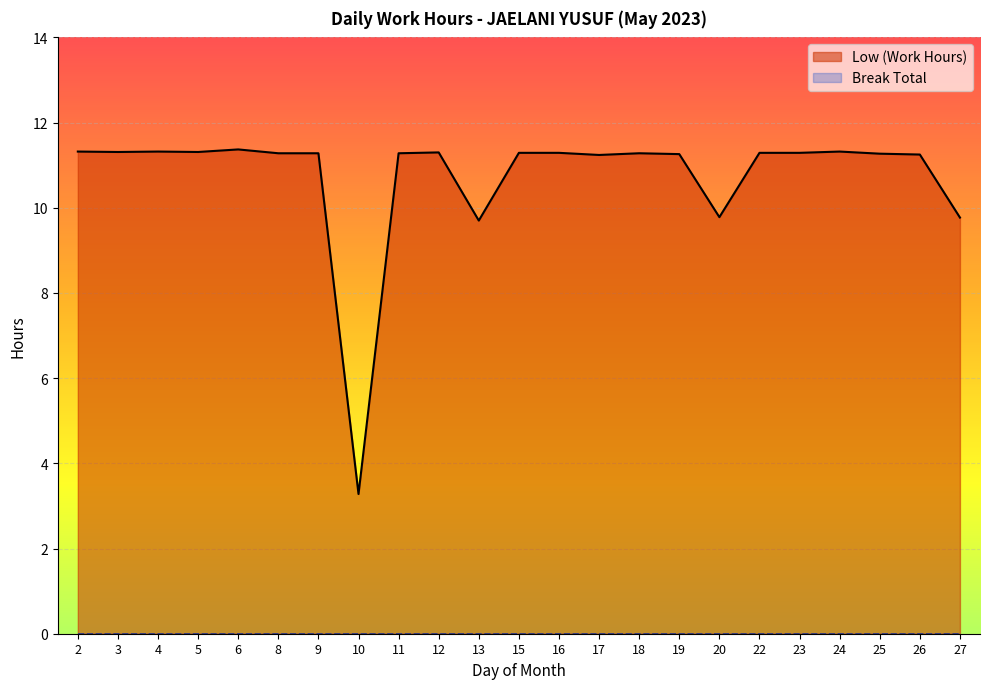

List the labels in order of value, largest first.

6, 2, 4, 24, 3, 5, 12, 15, 16, 22, 23, 8, 9, 11, 18, 25, 19, 26, 17, 20, 27, 13, 10